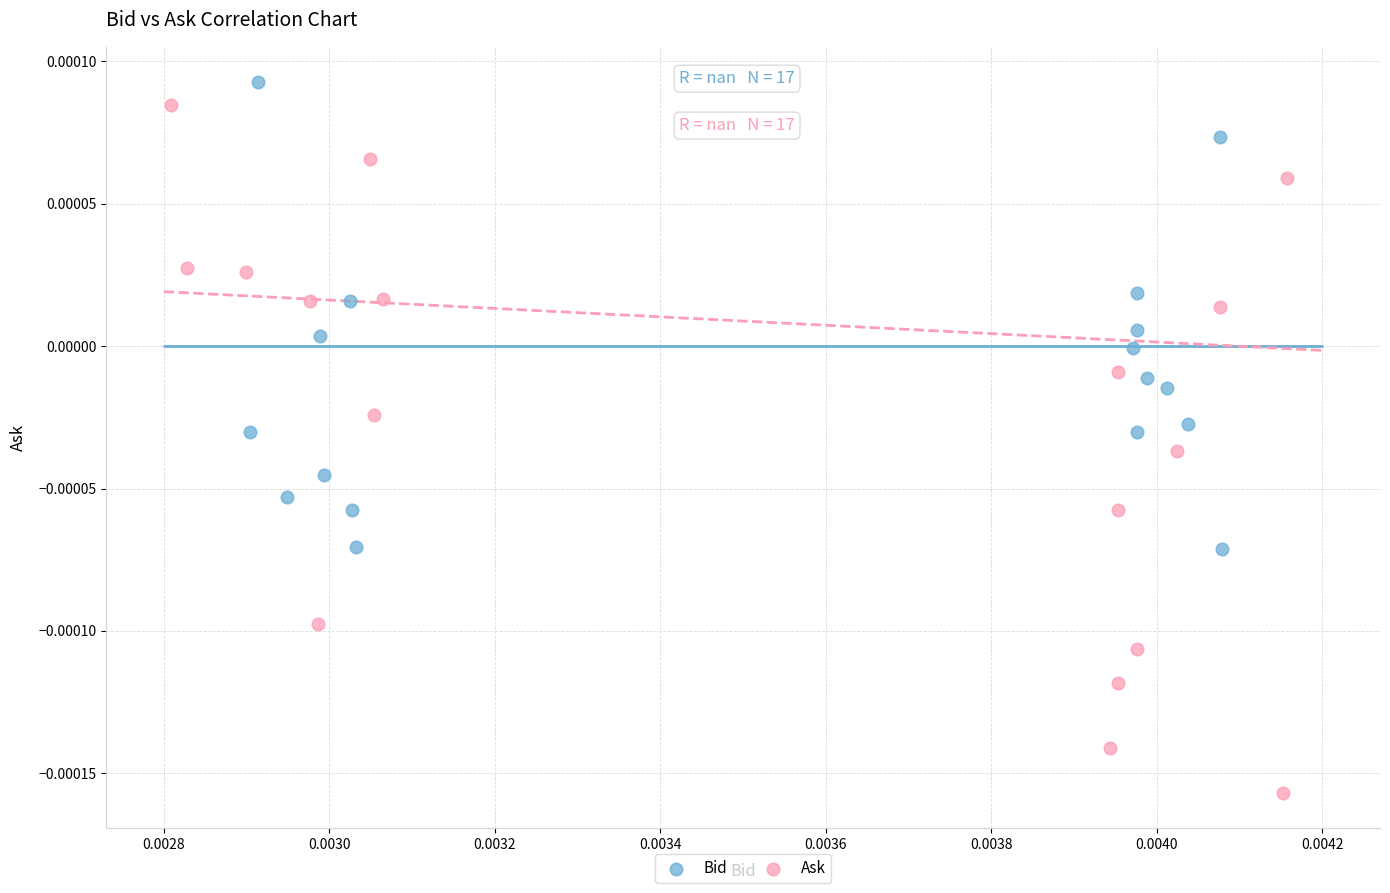

Which series has the widest spread of Y values?

Ask